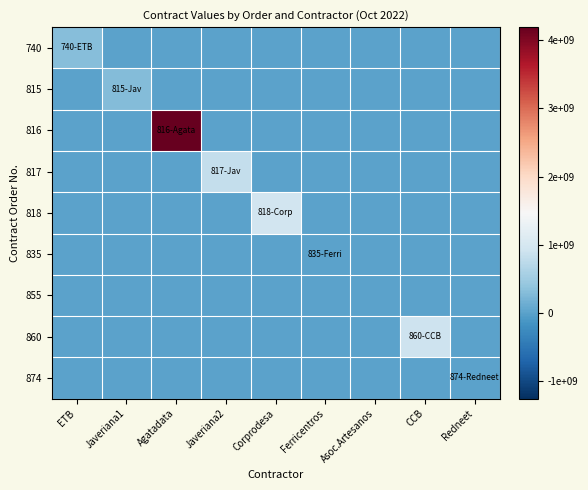

At how many categories does at least one series exceed 1982120407?

1